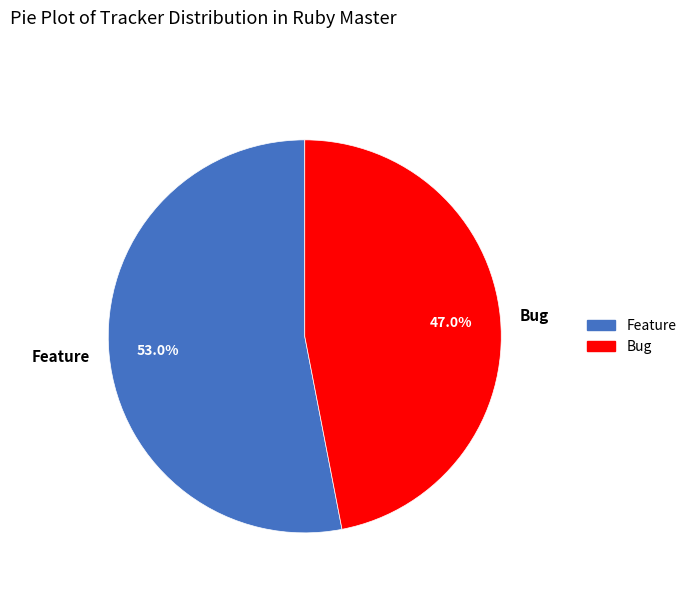

What percentage do Feature and Bug together represent?

100.0%